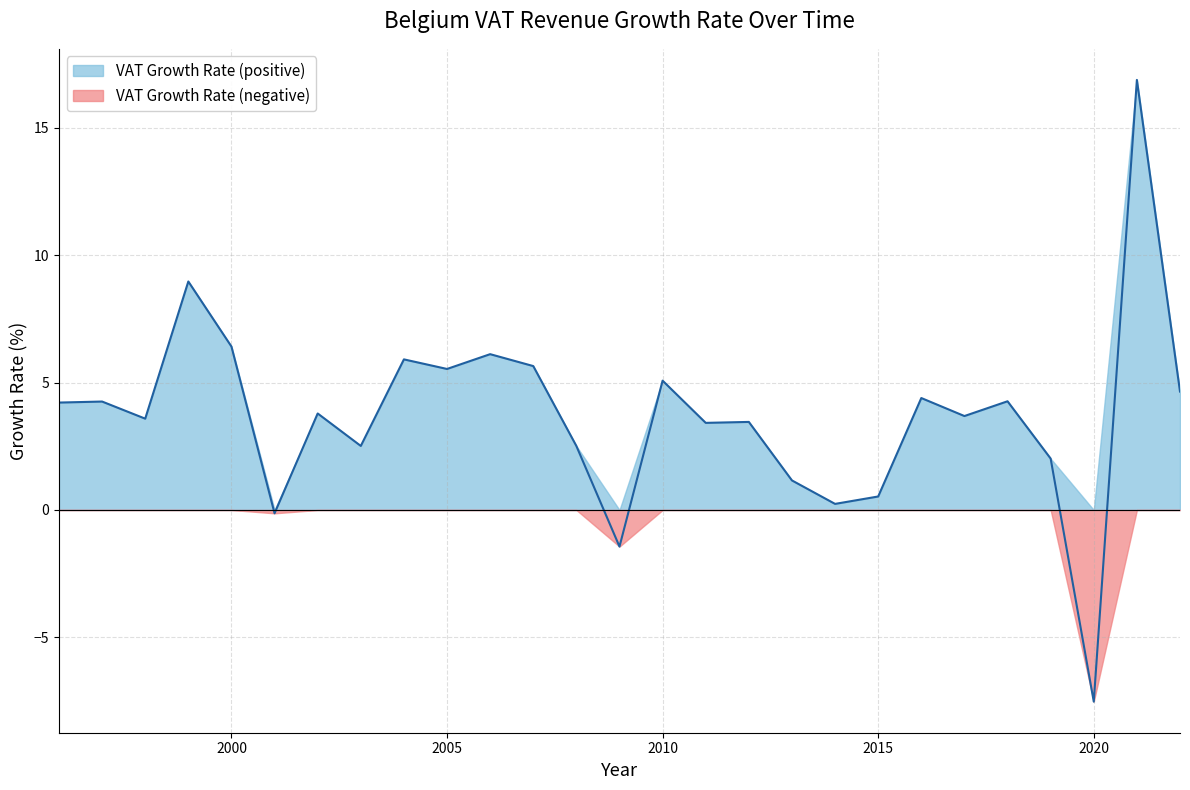

Where is the data nearest to the value 4?

2002